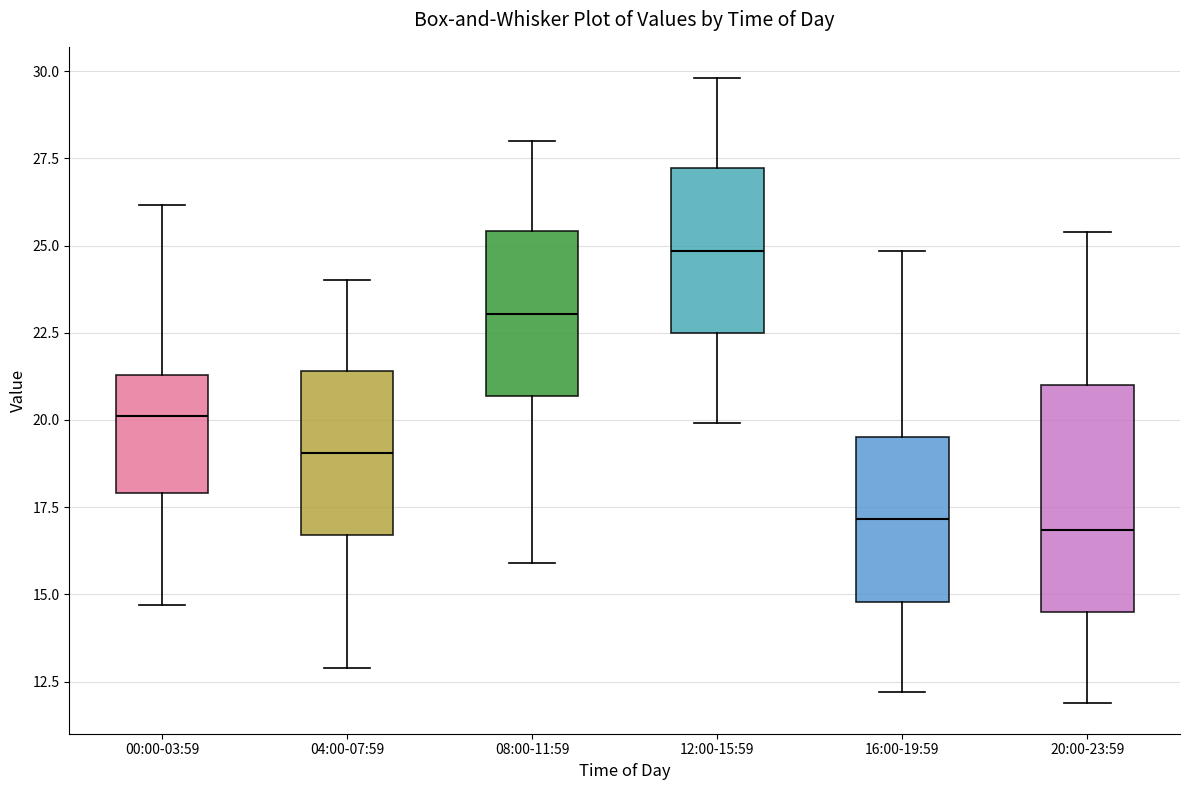

Where does the lower whisker of the box for 20:00-23:59 end on the y-axis? The values are not printed on the chart, so give them approximately, as read against the axis.

12.0